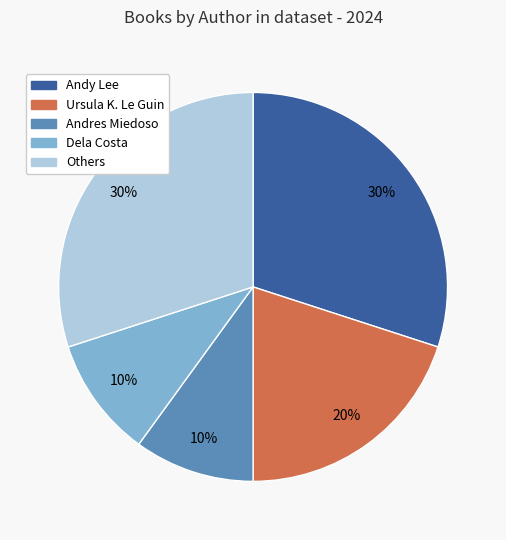

True or false: Andres Miedoso accounts for 3% of the total.

False